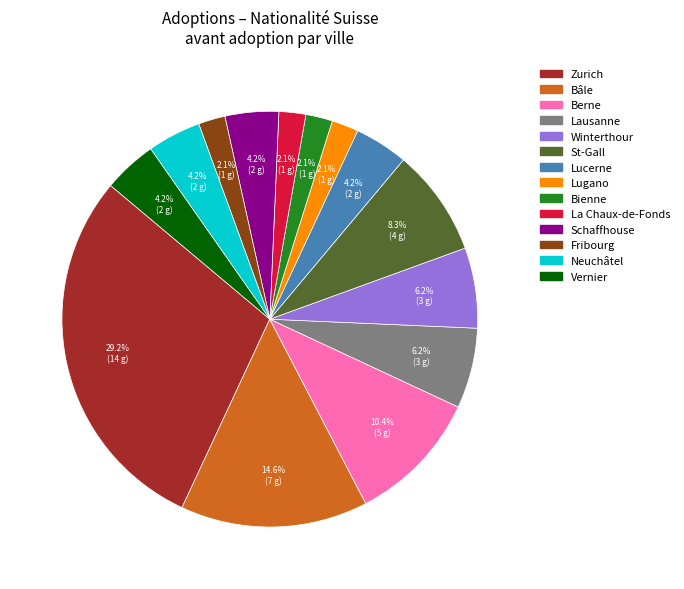

Is there any slice that represents more than half of the pie?

No